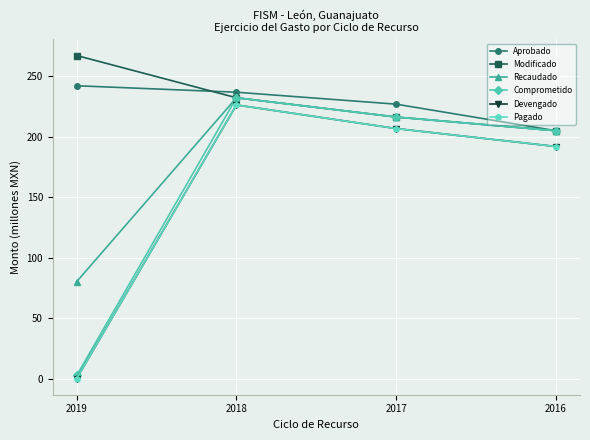

Is this an area chart (filled region under the line)?

No